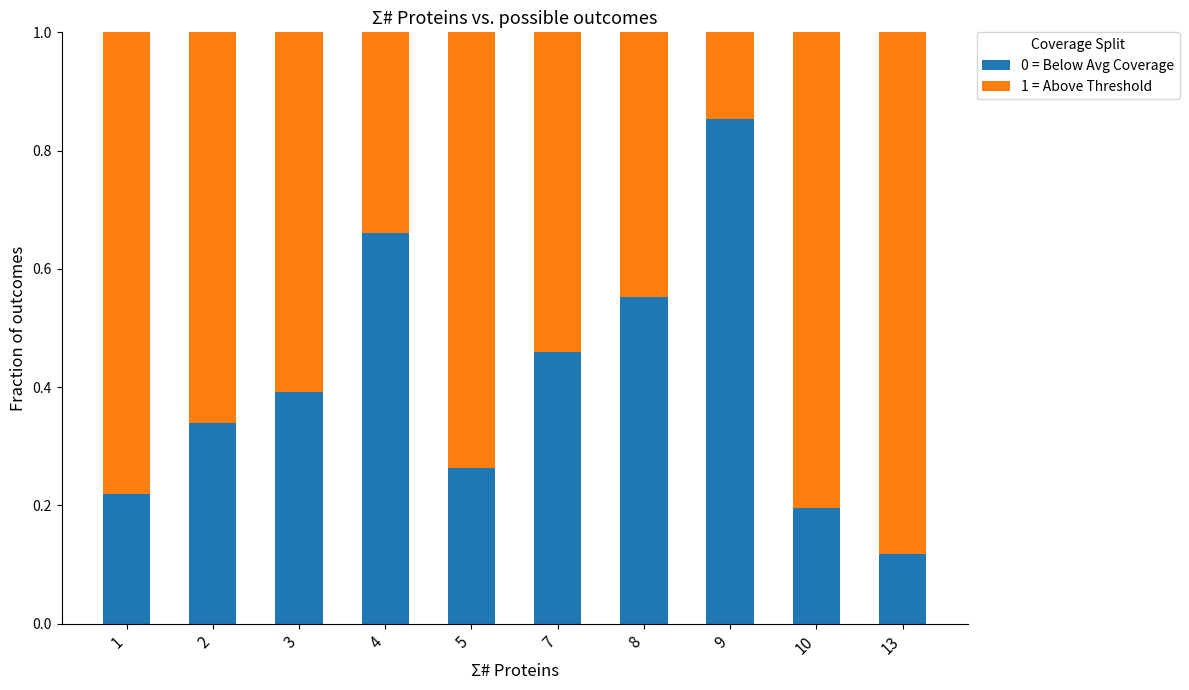

Rank the categories by 0 = Below Avg Coverage value from lowest to highest.

13, 10, 1, 5, 2, 3, 7, 8, 4, 9